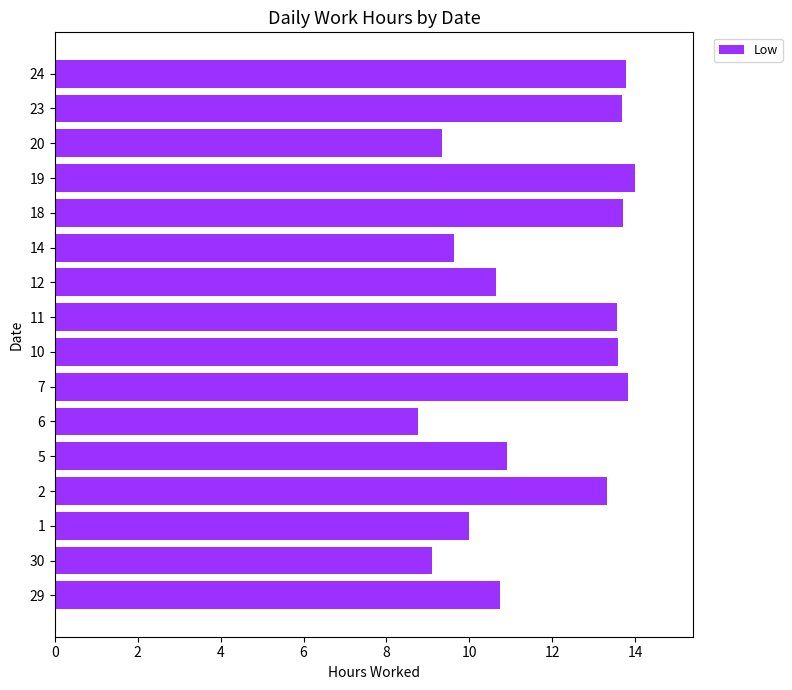

What value does the data have at 19?

14.0